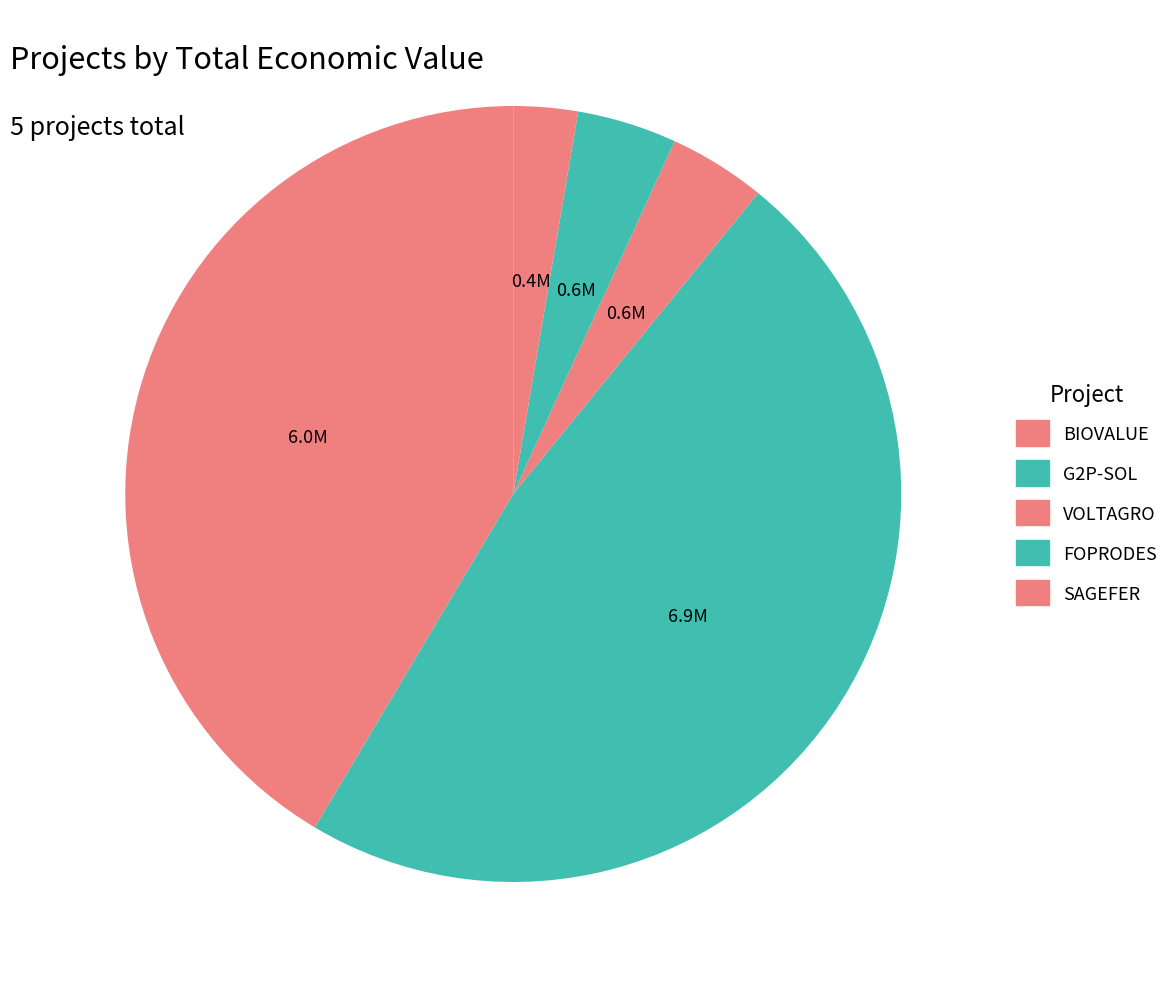

How many segments does this pie chart have?

5